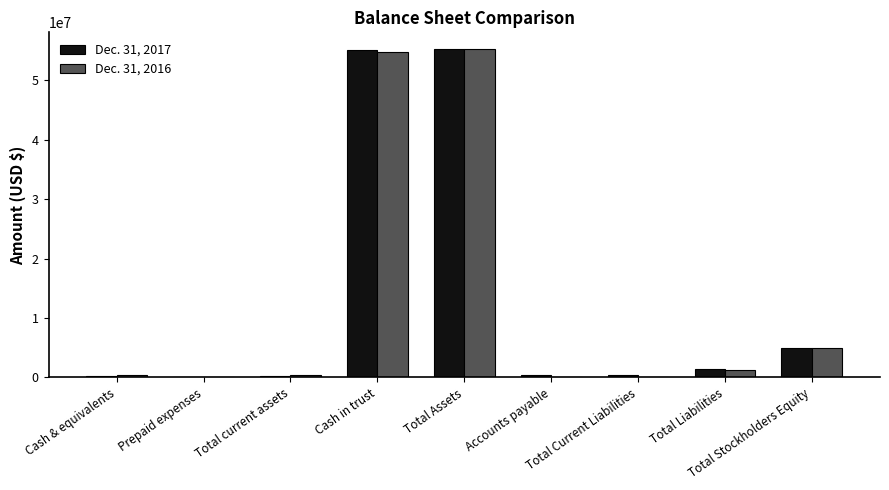

The value of Dec. 31, 2016 at Total current assets is 654834. True or false?

False